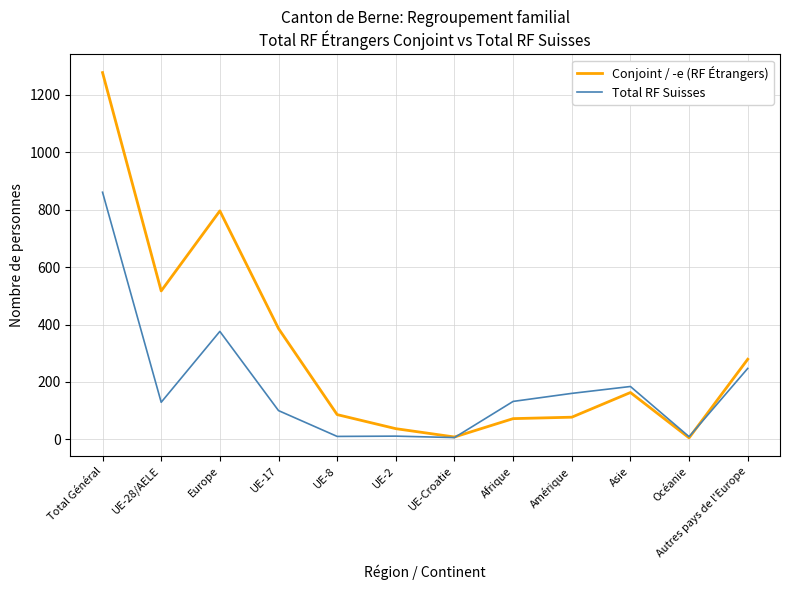

Which series has the largest total across all categories?

Conjoint / -e (RF Étrangers)